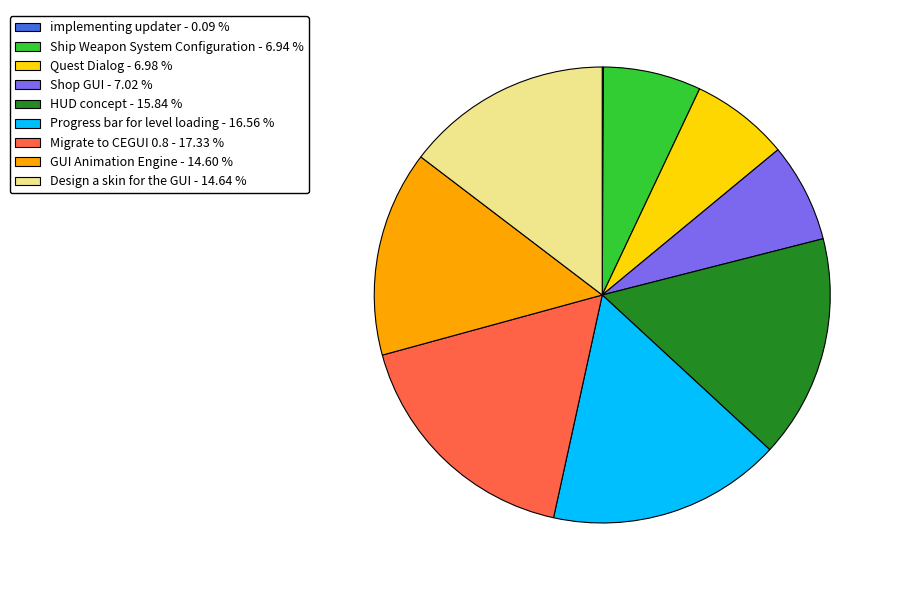

Does any single category account for the majority?

No